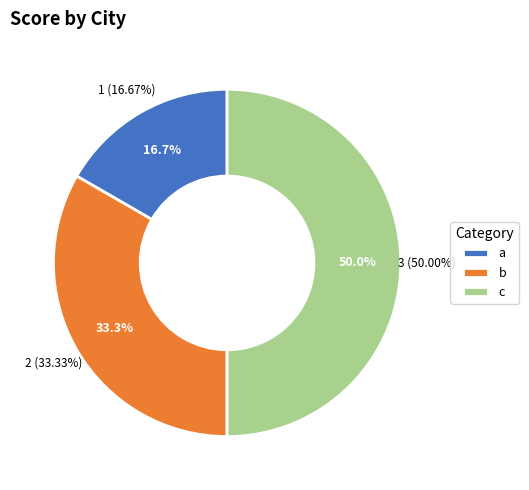

What is the smallest slice in the pie chart?

a